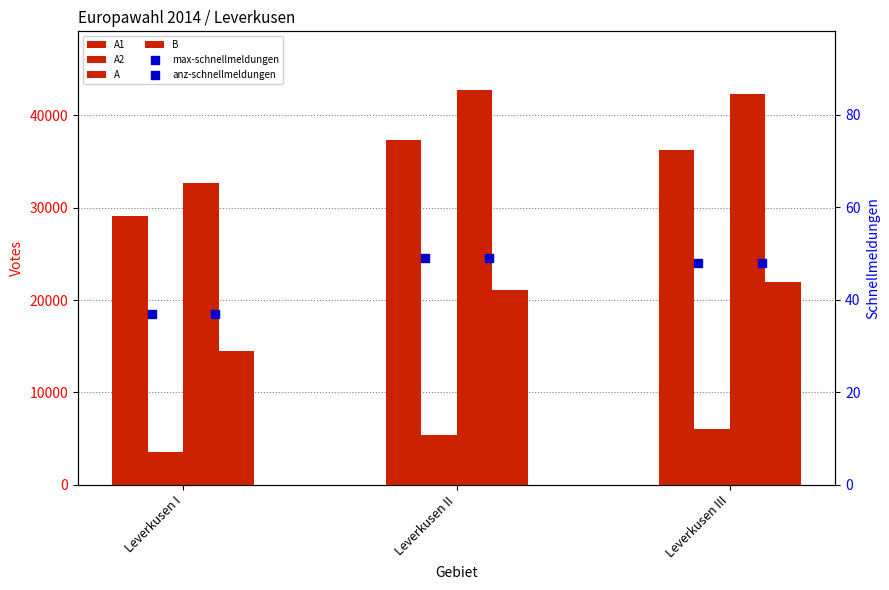

Which series contains the lowest Y value?

max-schnellmeldungen